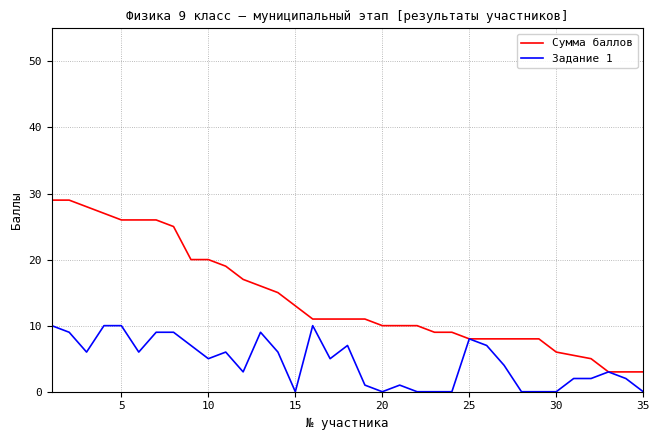

Rank the series by their average value, from highest to lowest.

Сумма баллов, Задание 1